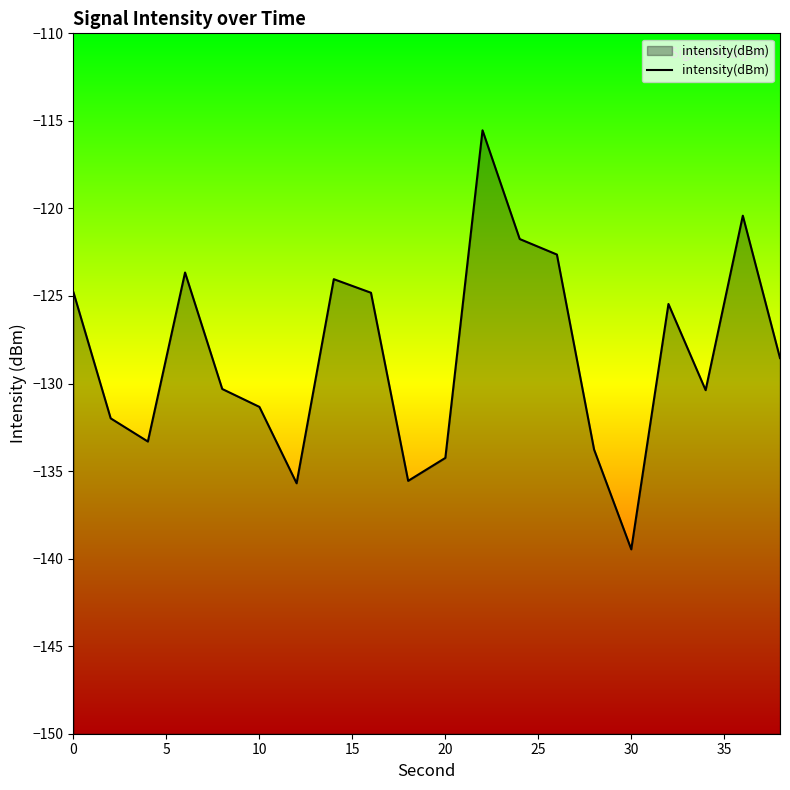

How many interior local peaks (higher than both neighbors) does the data have?

5